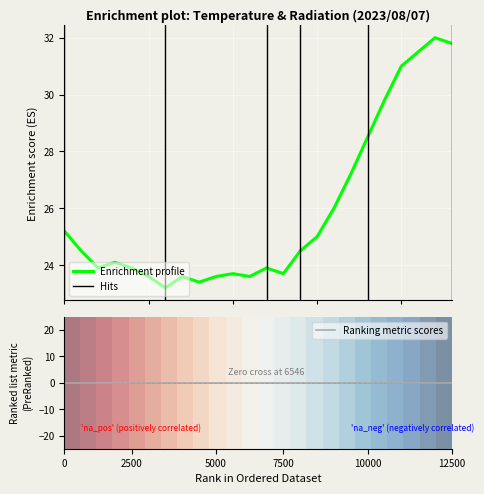

How many series are shown in this chart?

1